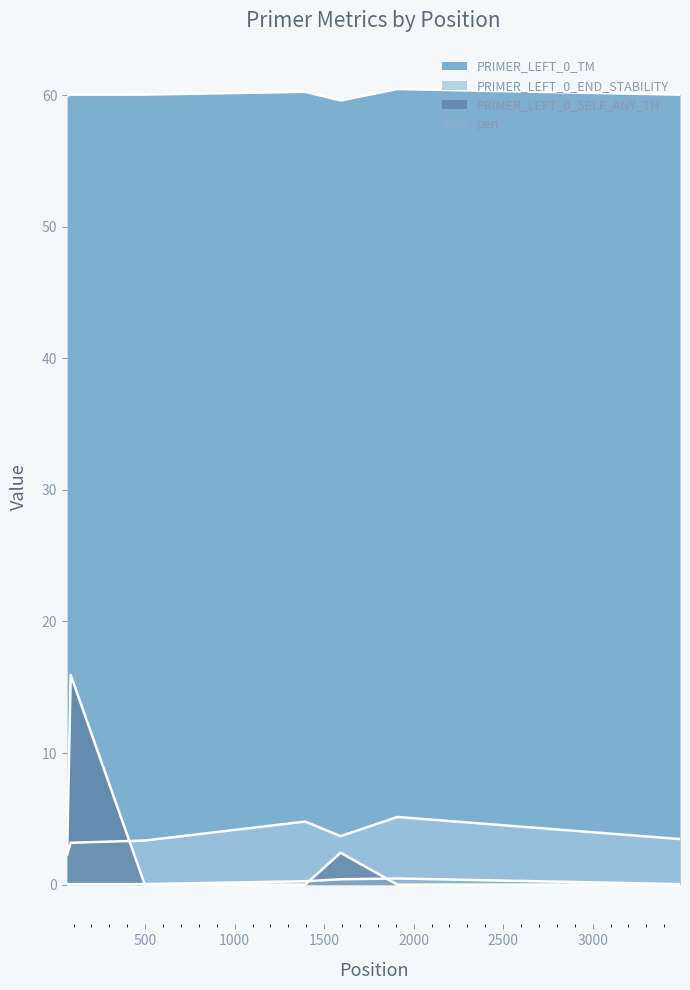

What are all the series names shown in the legend?

PRIMER_LEFT_0_TM, PRIMER_LEFT_0_END_STABILITY, PRIMER_LEFT_0_SELF_ANY_TH, pen